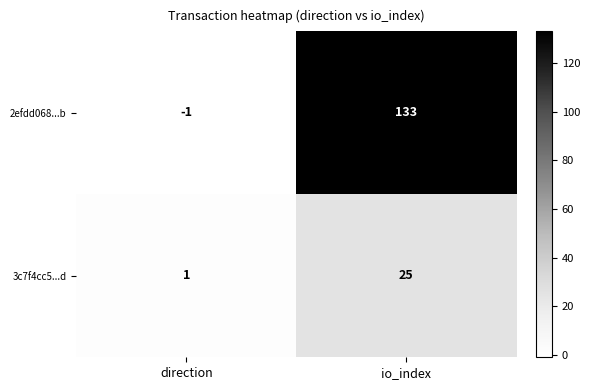

What is the difference between the 3c7f4cc5...d values at io_index and direction?

24